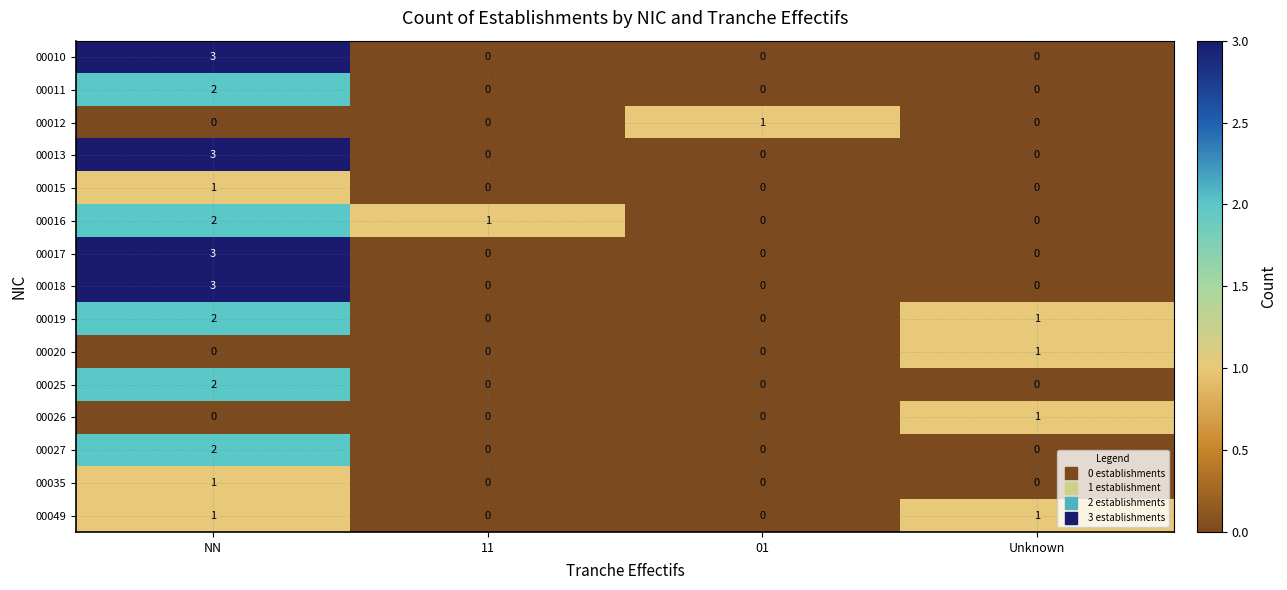

How many values in 00049 are above zero?

2